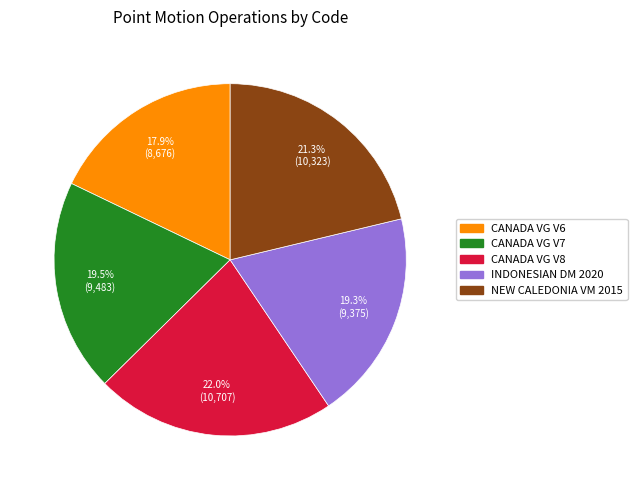

What is the smallest slice in the pie chart?

CANADA VG V6